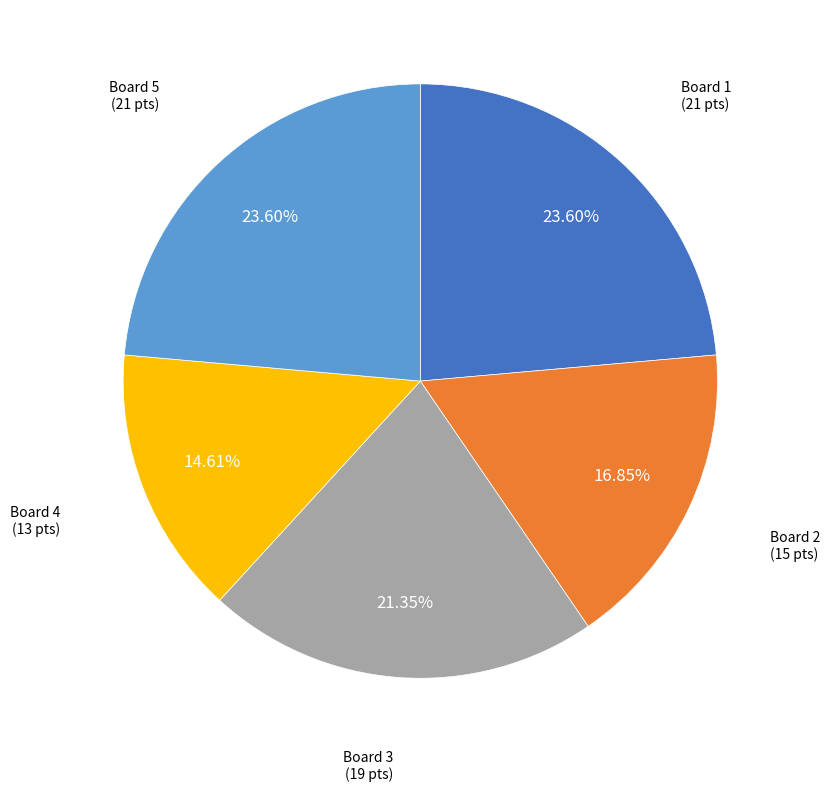

Is there a majority slice in this chart?

No